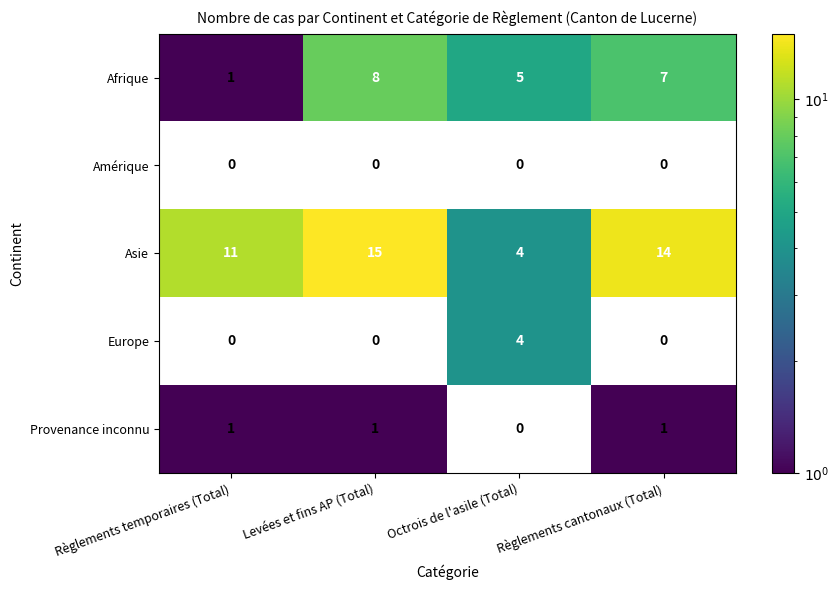

What is the difference between the Europe values at Règlements temporaires (Total) and Octrois de l'asile (Total)?

4